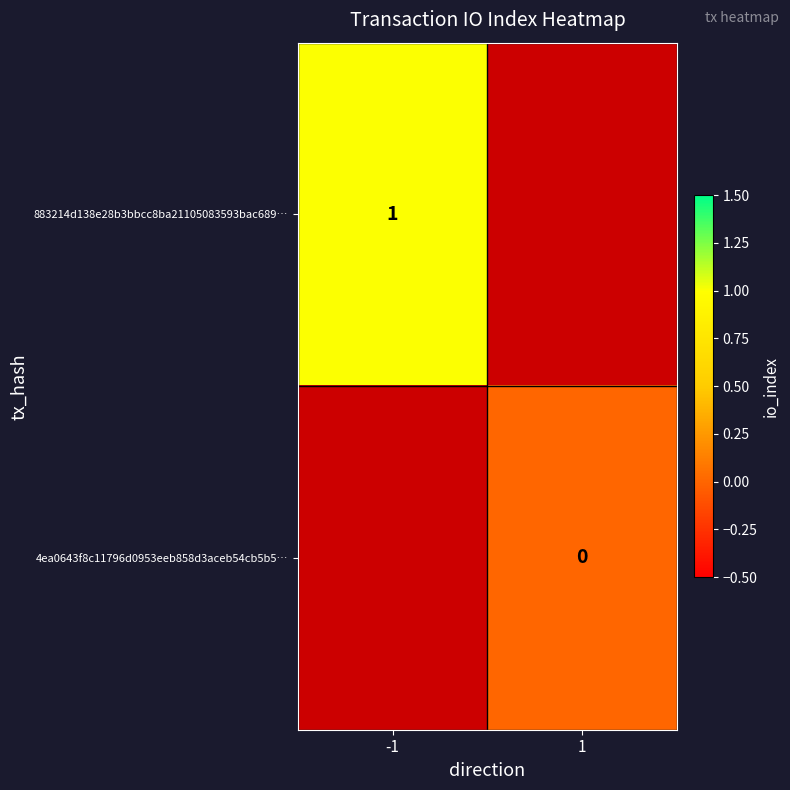

Is the value of 883214d138e28b3bbcc8ba21105083593bac689… at -1 greater than the value of 4ea0643f8c11796d0953eeb858d3aceb54cb5b5… at 1?

Yes